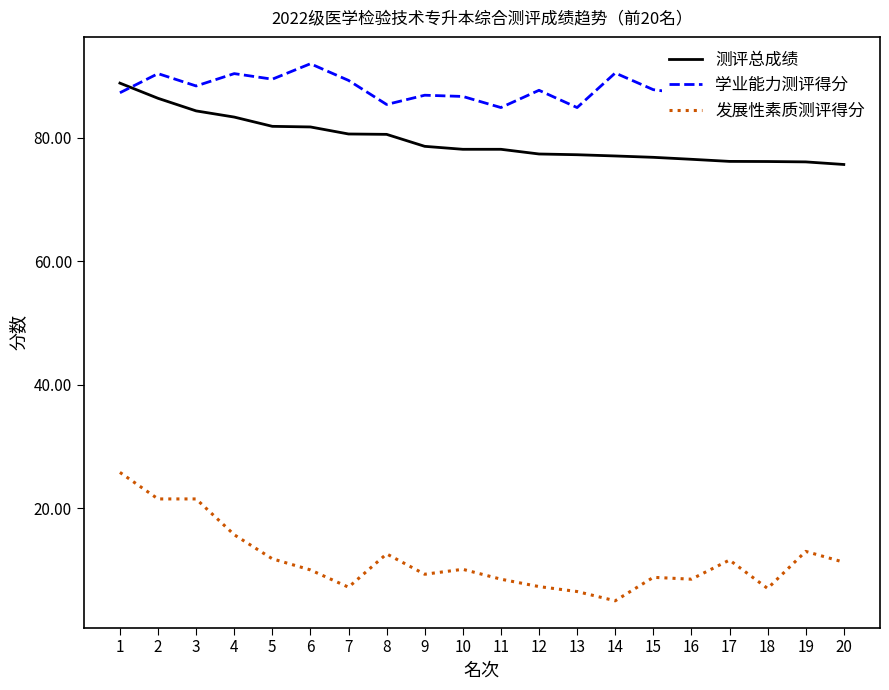

True or false: 测评总成绩 has a value of 130.7 at 2.

False